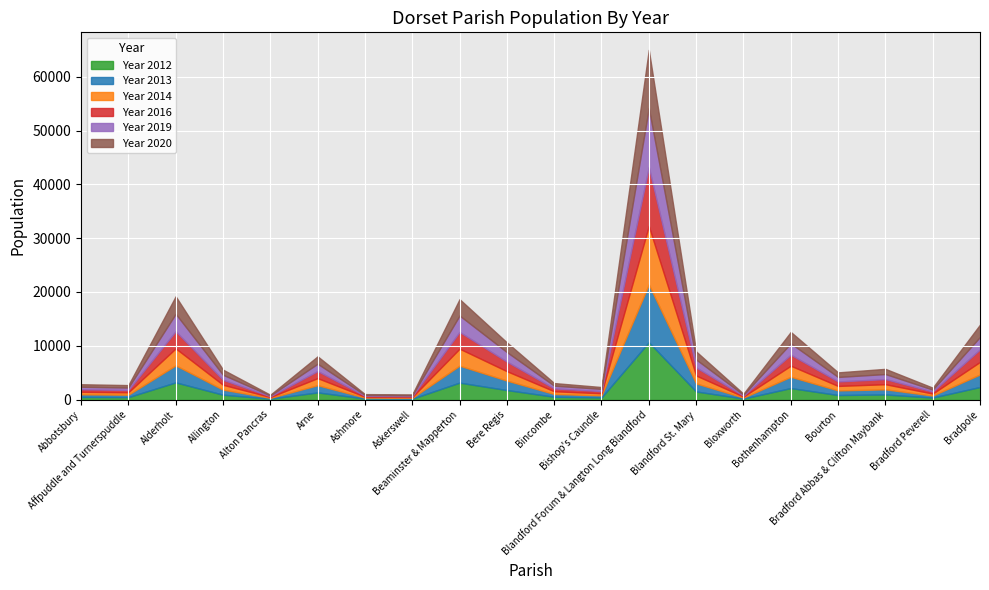

Count the number of categories in the chart.

20